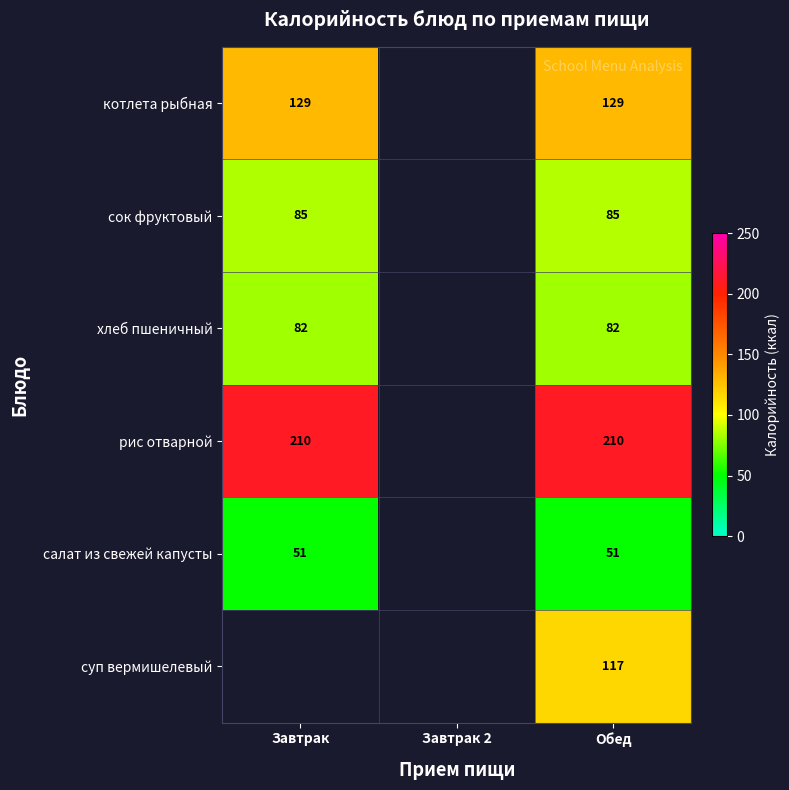

How many distinct data groups are displayed?

6